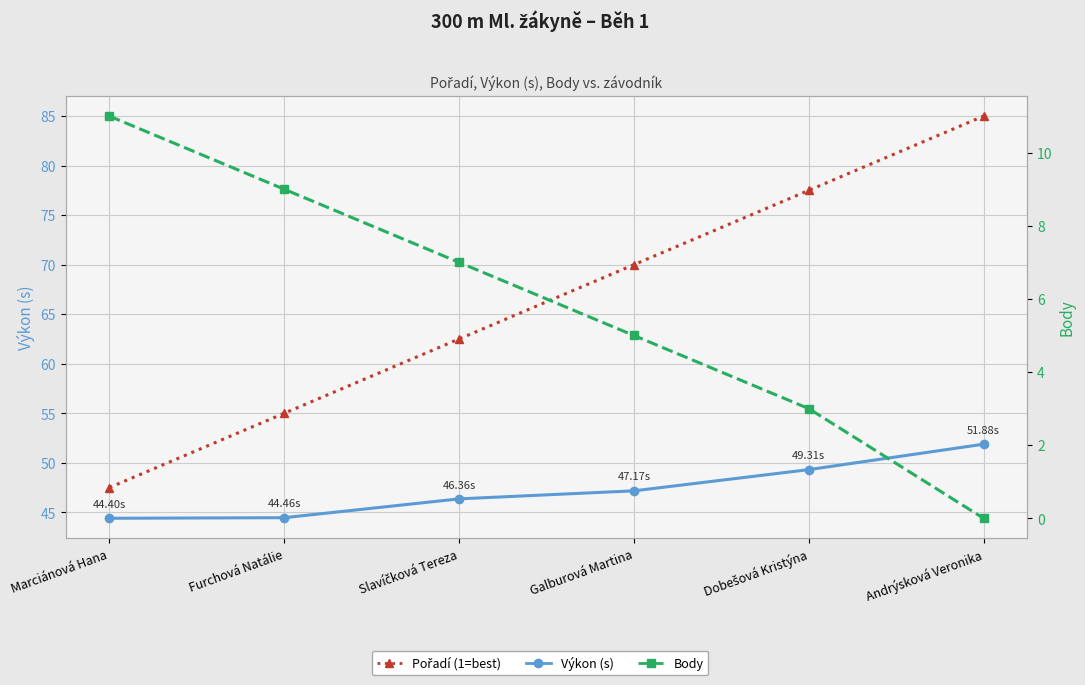

Rank the categories by Výkon (s) value from lowest to highest.

Marciánová Hana, Furchová Natálie, Slavíčková Tereza, Galburová Martina, Dobešová Kristýna, Andrýsková Veronika